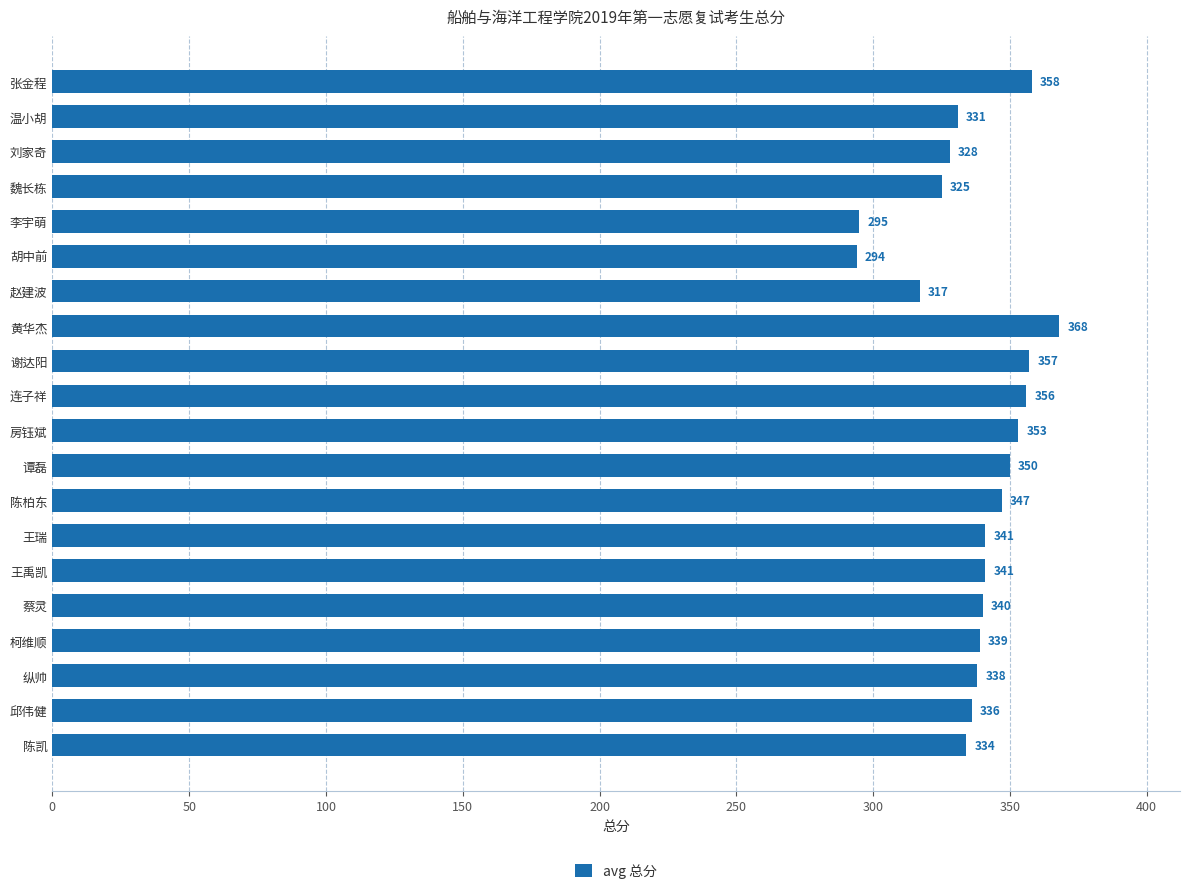

What is the change in value from 刘家奇 to 陈柏东?

+19